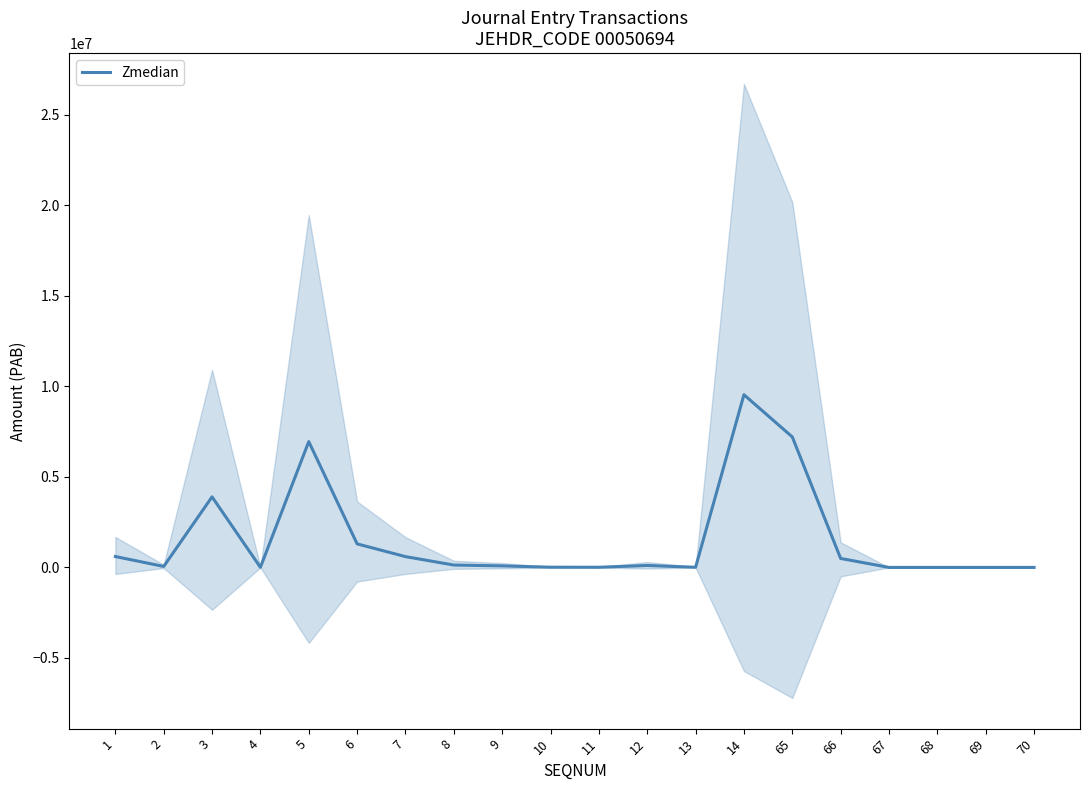

Reading left to right, transcribe all the data shown in this chart.

602031.6	54203.3	3896680.2	5735.2	6948357.1	1300809.8	596818.6	131184.9	85880.8	12208.3	8837.7	107096.9	8569.7	9536403.3	7205675.3	495002.5	131.8	48.8	255.5	8.0